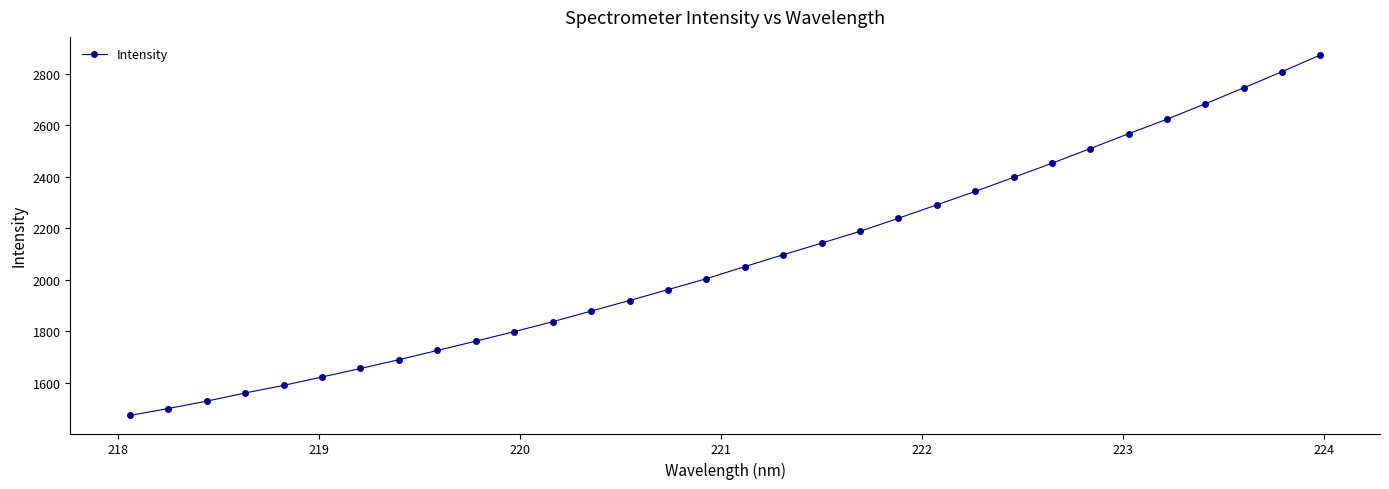

What is the value of the 31st point from the left?

2808.5